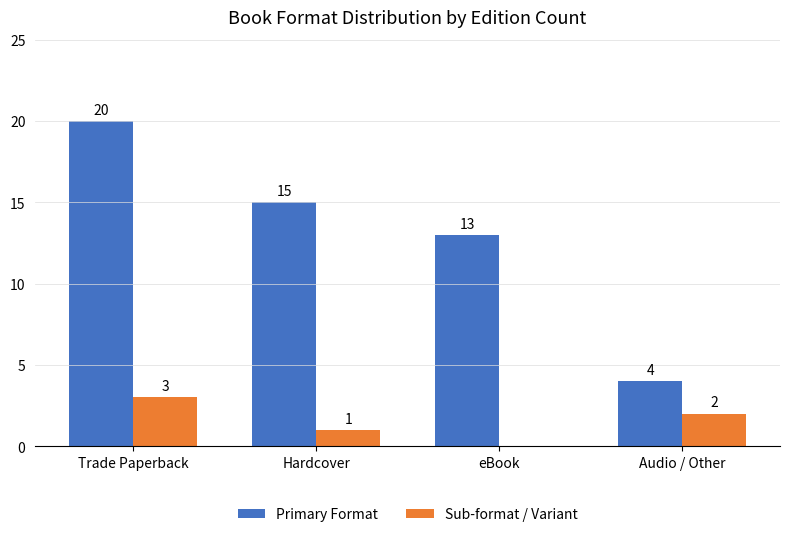

How many groups of bars are there?

4